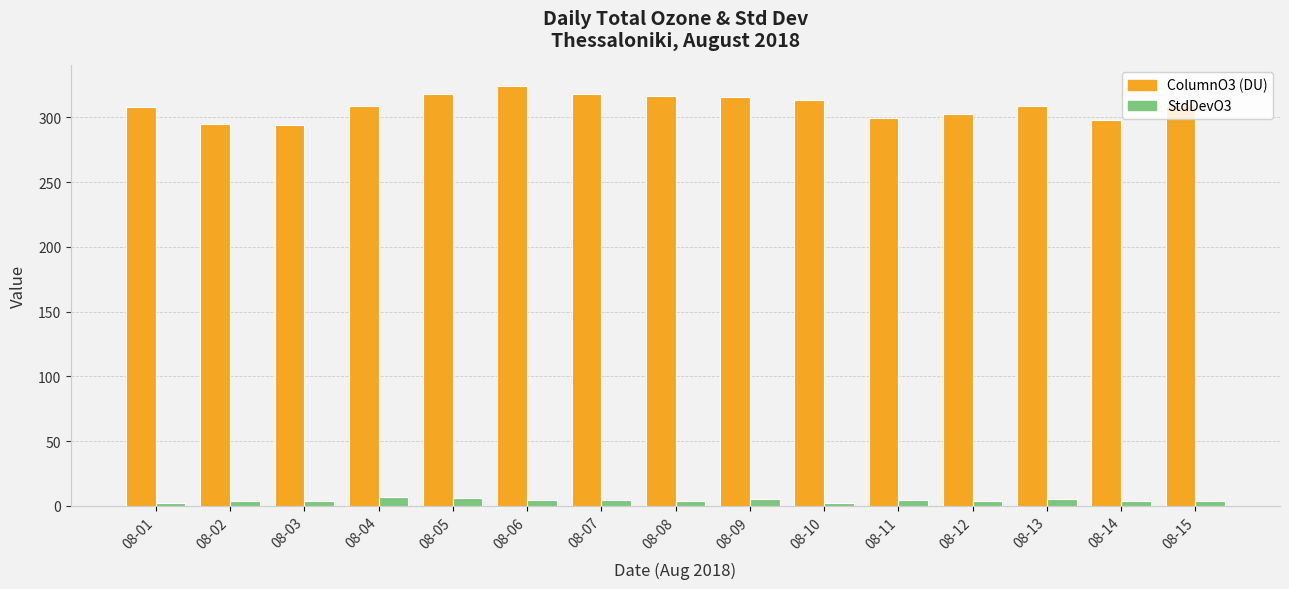

What is the maximum value shown in the chart?

323.9